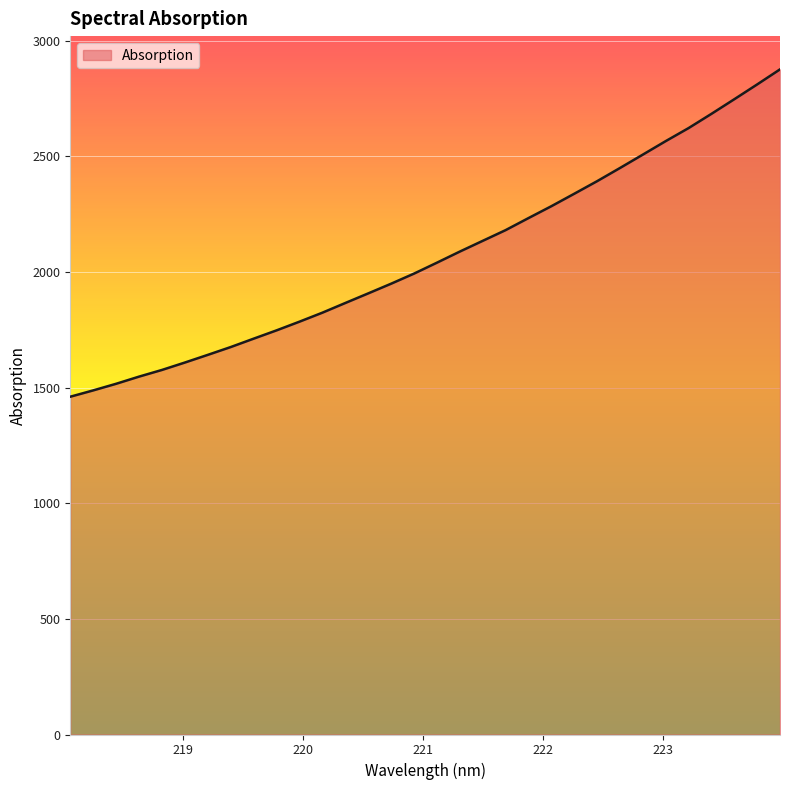

What is the maximum value shown in the chart?

2875.4